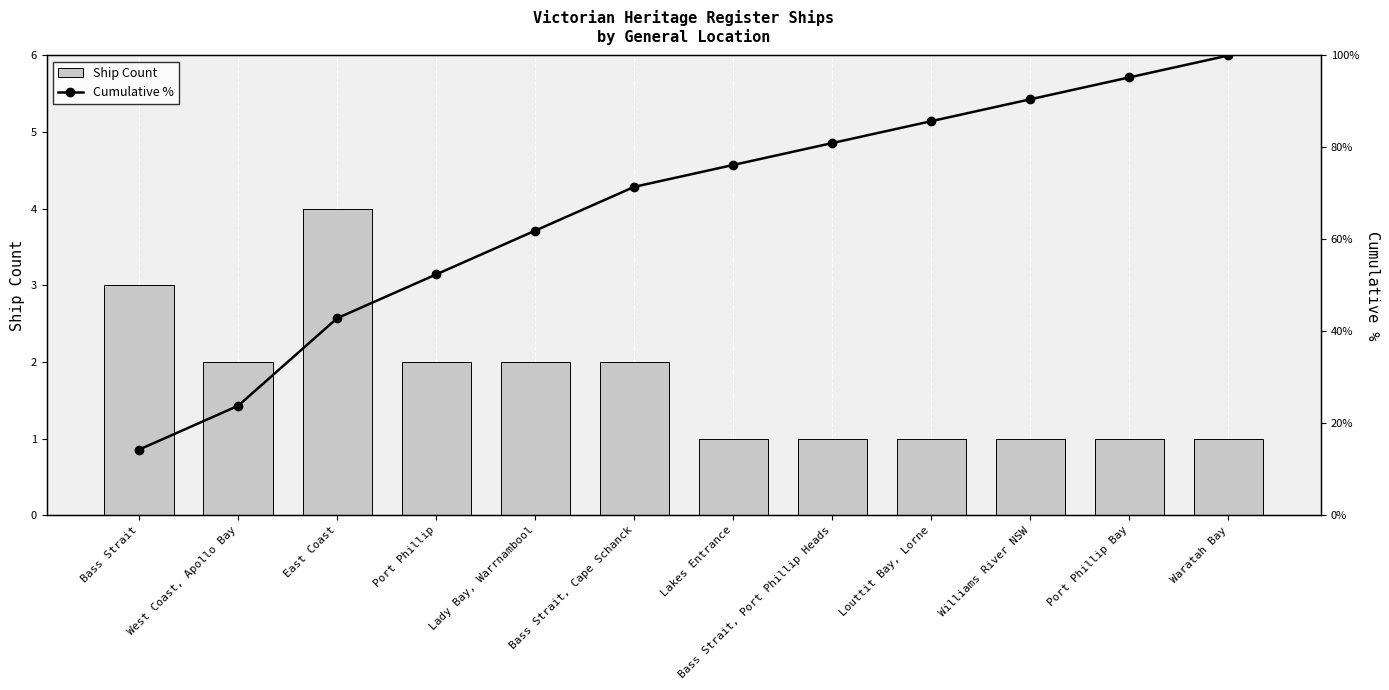

What is the highest value of the Cumulative % series?

100.0